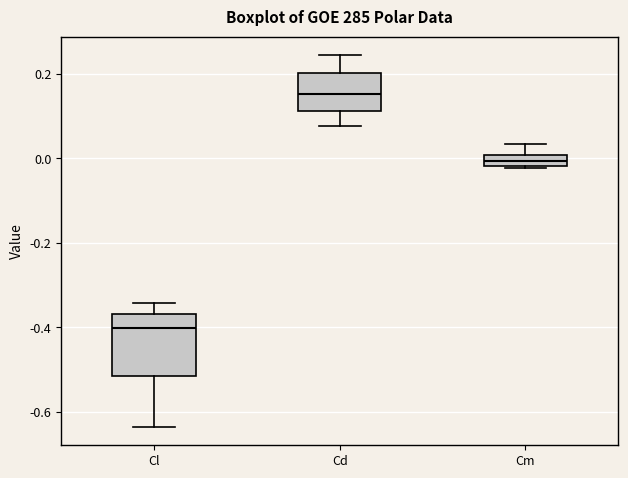

Where does the median line of the box for Cd sit on the y-axis? The values are not printed on the chart, so give them approximately, as read against the axis.

0.16